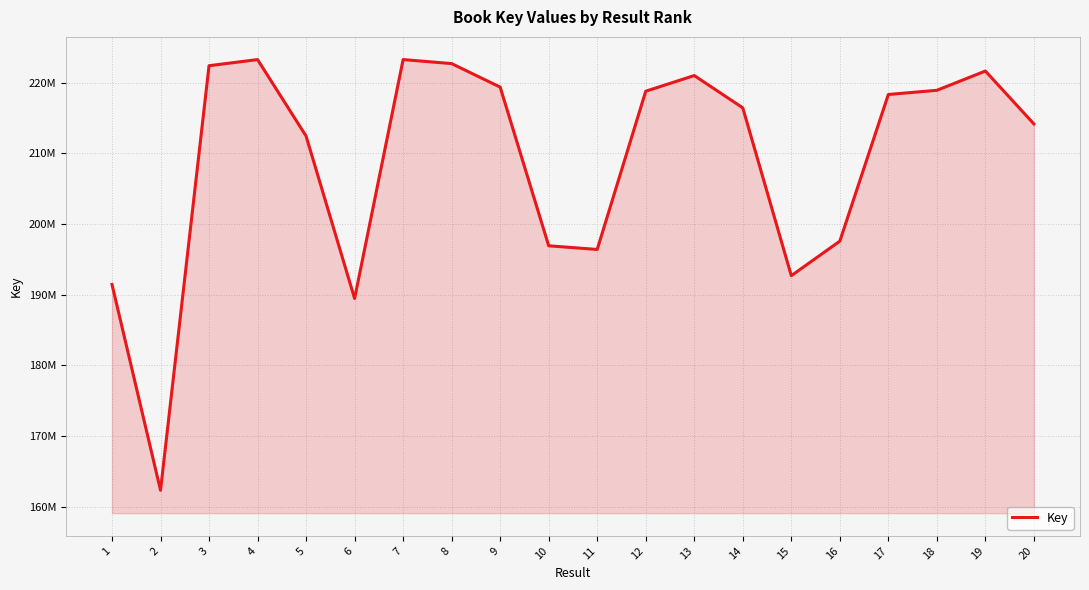

Which label corresponds to the smallest value in the chart?

2